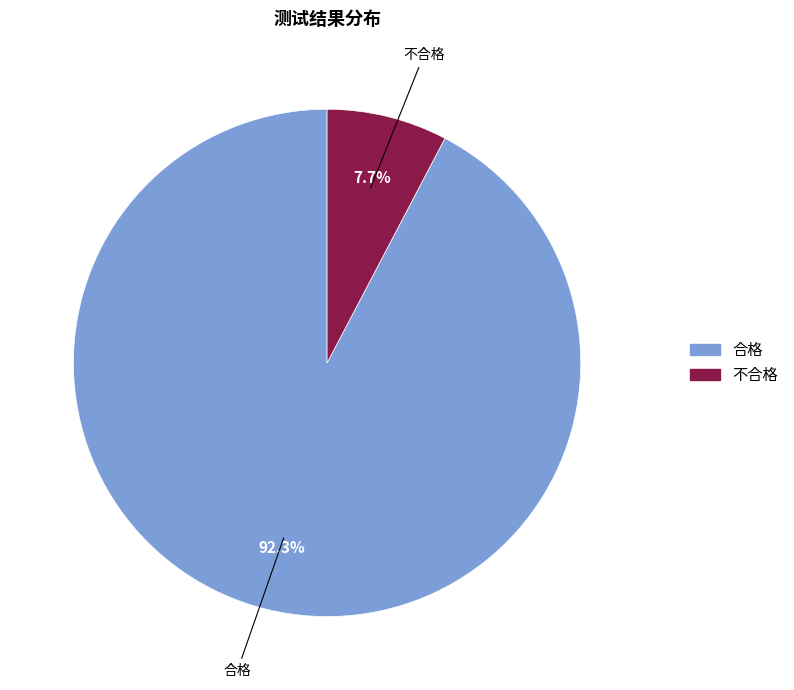

What is the largest slice in the pie chart?

合格